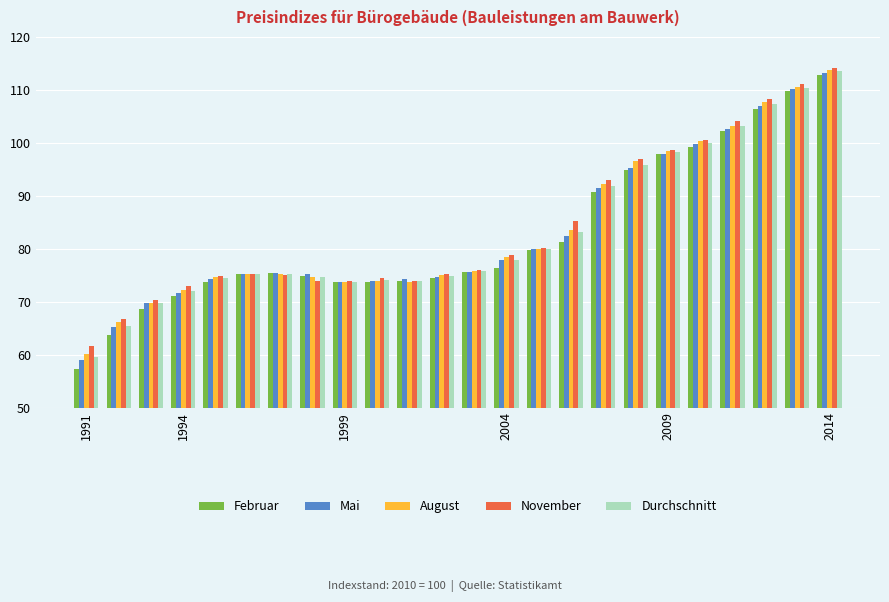

What is the average value of the November series?

84.0